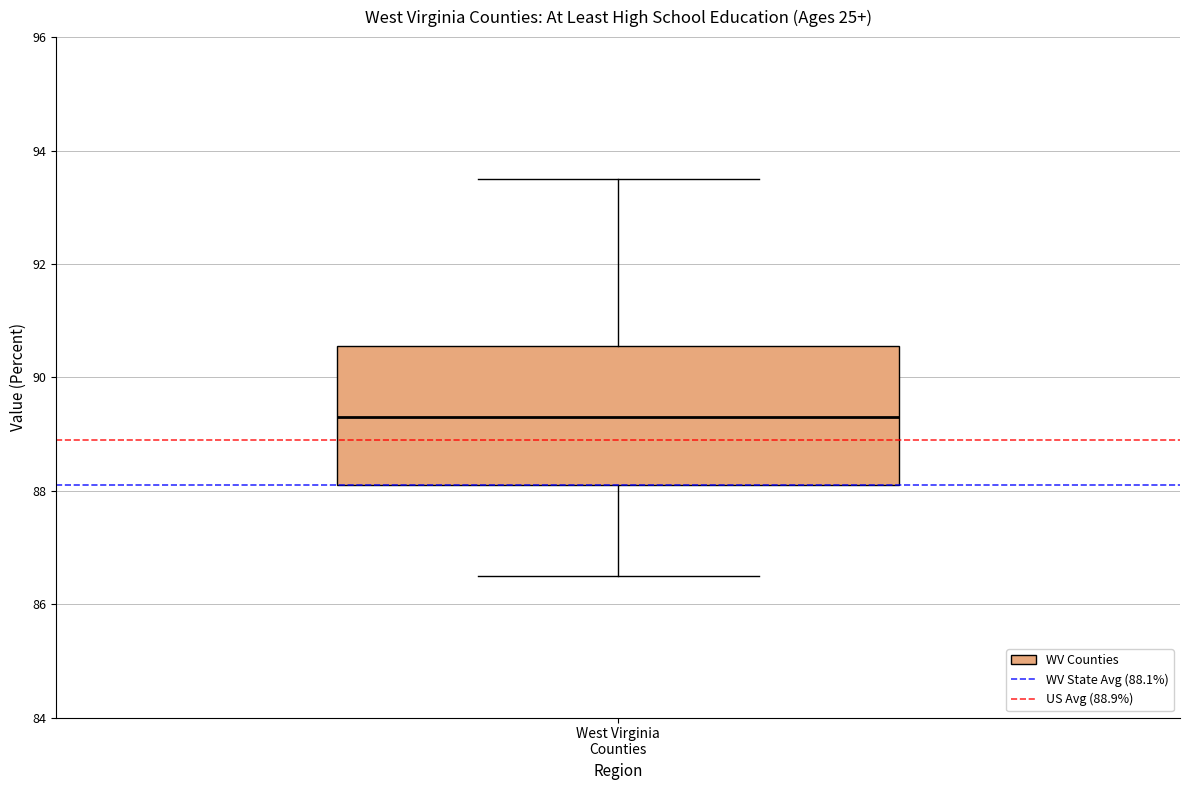

Where is the upper edge of the box for West Virginia Counties on the y-axis? The values are not printed on the chart, so give them approximately, as read against the axis.

90.6